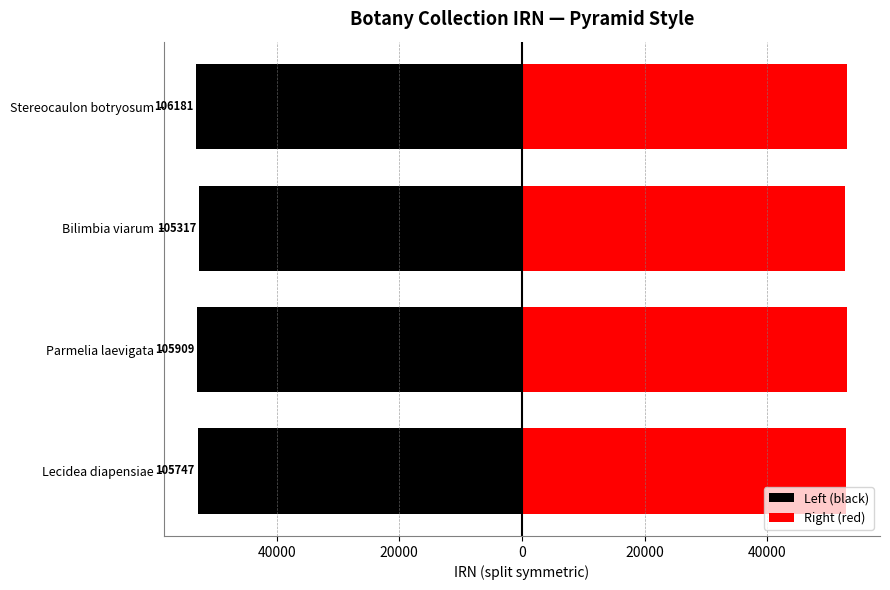

What is the difference between the second highest and minimum values in the Left (black) series?

217.0